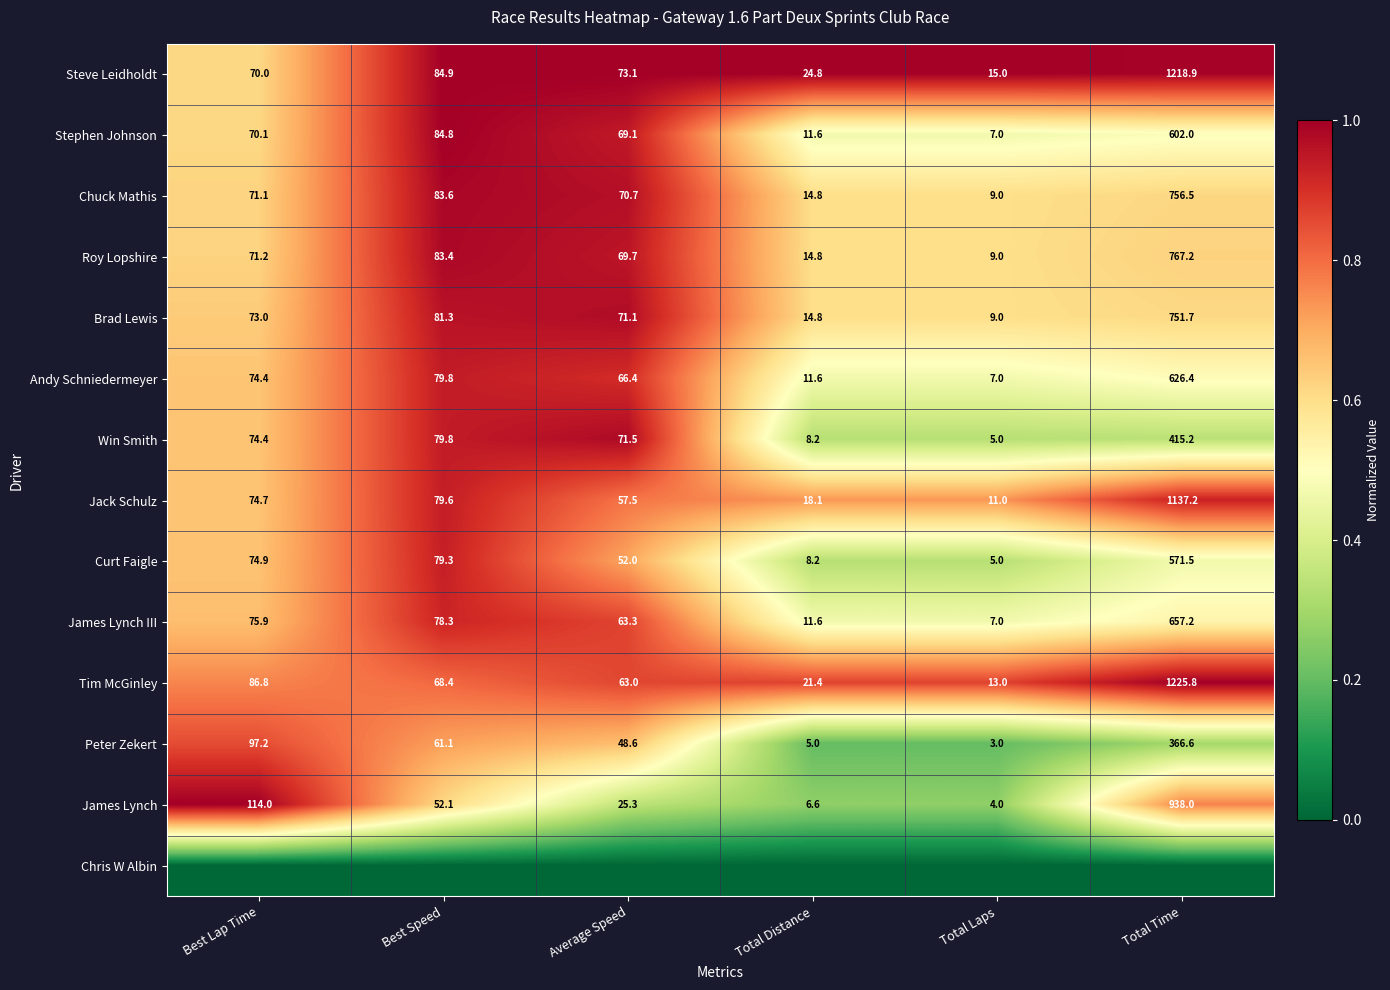

Is it true that Stephen Johnson equals 1.6 at Average Speed?

False